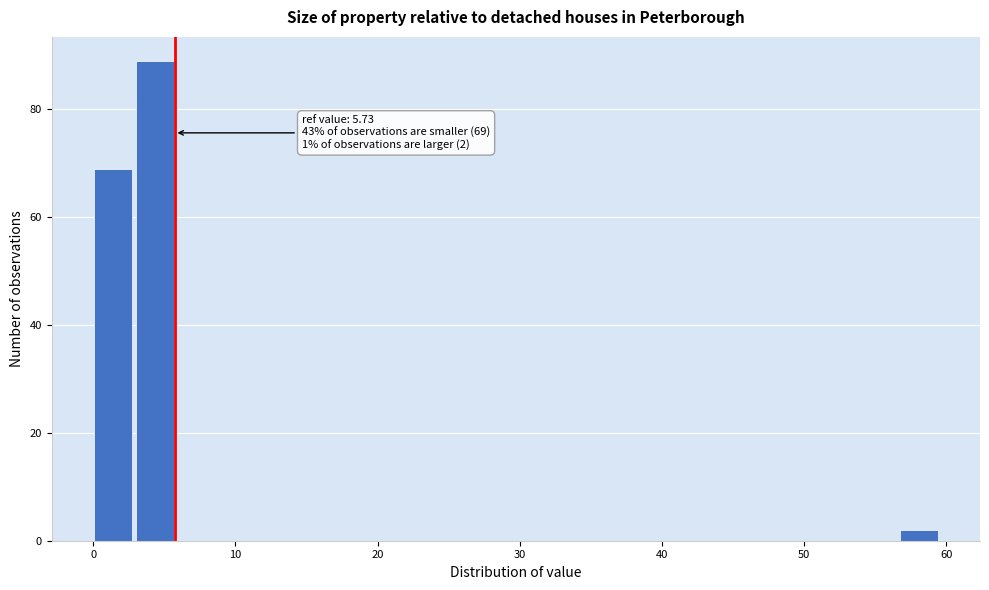

Around what value on the x-axis is the tallest bar? Give the approximate position of its centre, as read against the axis.

4